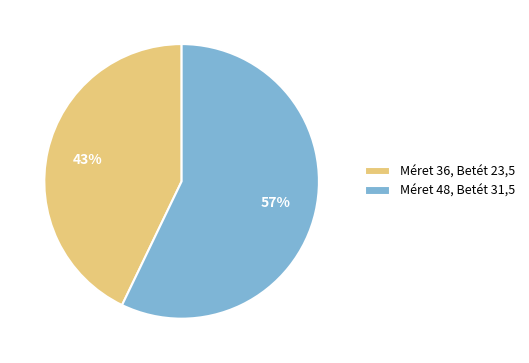

Between Méret 48, Betét 31,5 and Méret 36, Betét 23,5, which is larger?

Méret 48, Betét 31,5